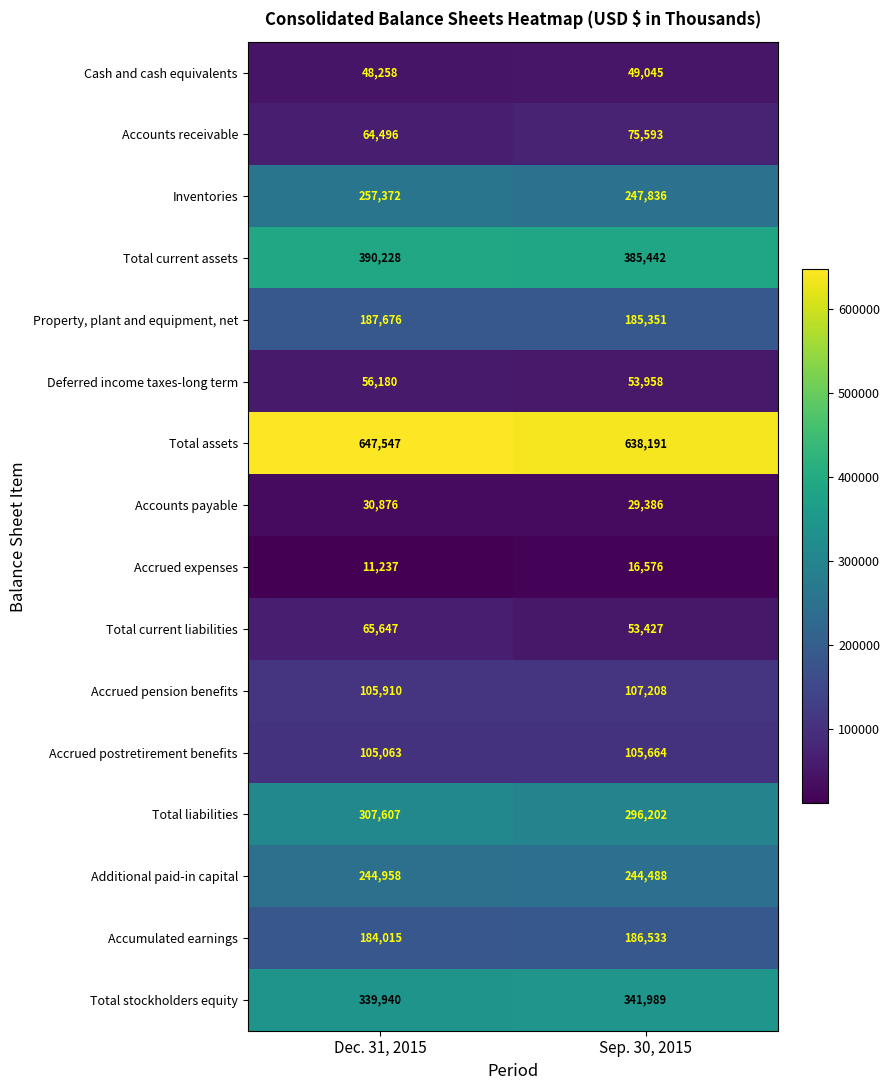

What is the difference between the Deferred income taxes-long term values at Sep. 30, 2015 and Dec. 31, 2015?

2222